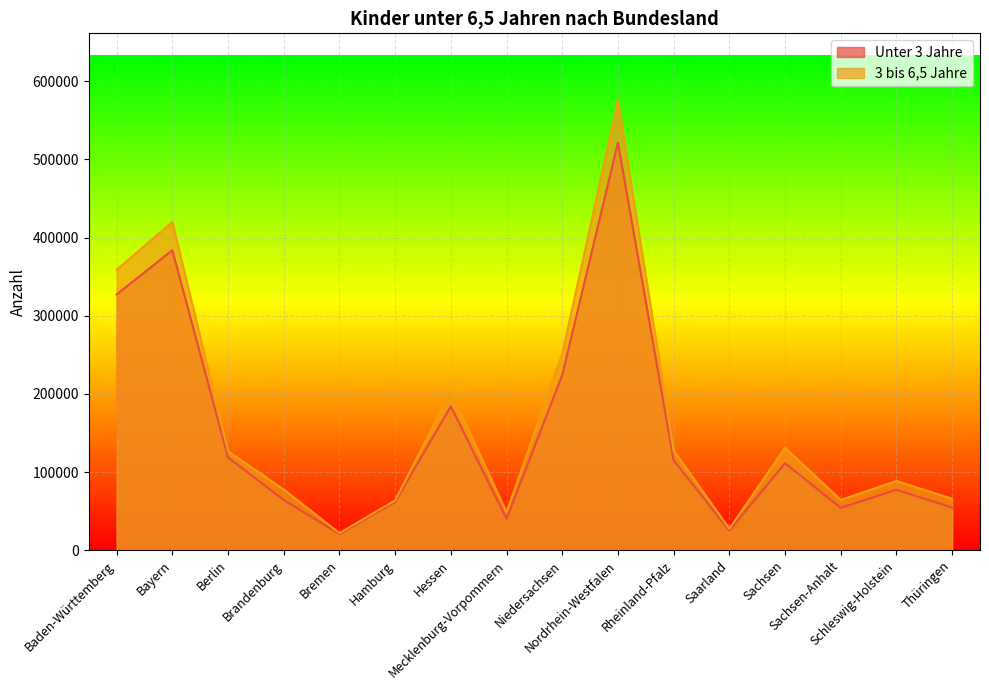

Reading left to right, extract all data points from this chart.

Unter 3 Jahre: Baden-Württemberg=327277.0	Bayern=383864.0	Berlin=118606.0	Brandenburg=64231.0	Bremen=20588.0	Hamburg=61527.0	Hessen=184136.0	Mecklenburg-Vorpommern=40128.0	Niedersachsen=224222.0	Nordrhein-Westfalen=521540.0	Rheinland-Pfalz=114872.0	Saarland=24800.0	Sachsen=111326.0	Sachsen-Anhalt=54125.0	Schleswig-Holstein=77286.0	Thüringen=54475.0
3 bis 6,5 Jahre: Baden-Württemberg=358929.0	Bayern=420004.5	Berlin=126651.5	Brandenburg=77649.5	Bremen=21903.0	Hamburg=63612.5	Hessen=202947.5	Mecklenburg-Vorpommern=48660.0	Niedersachsen=251198.0	Nordrhein-Westfalen=575167.5	Rheinland-Pfalz=127595.5	Saarland=27468.5	Sachsen=131030.0	Sachsen-Anhalt=64341.0	Schleswig-Holstein=88556.5	Thüringen=65783.0